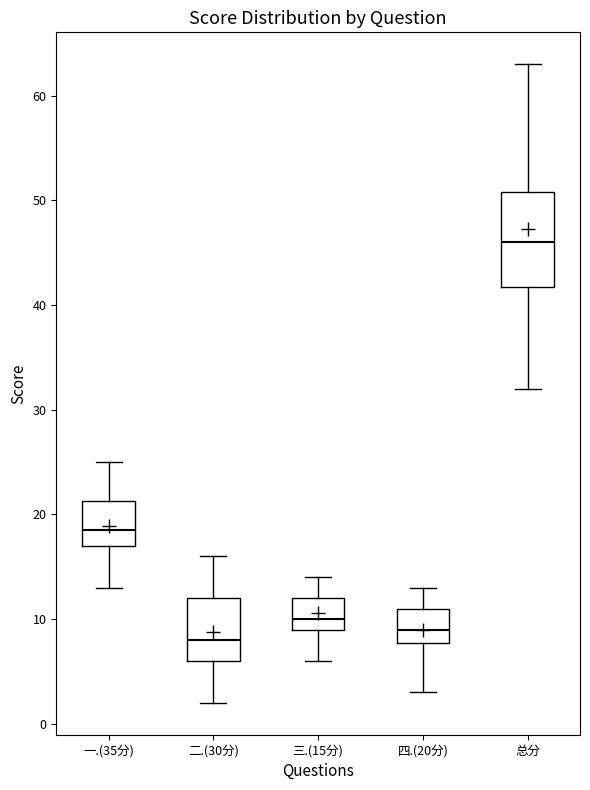

Reading left to right, read every box against the y-axis: the position of its median line, the range the box covers, and the ends of its whiskers. The values are not printed on the chart, so give them approximately, as read against the axis.

一.(35分): median 19, box 17 to 21, whiskers 13 to 25
二.(30分): median 8, box 6 to 12, whiskers 2 to 16
三.(15分): median 10, box 9 to 12, whiskers 6 to 14
四.(20分): median 9, box 8 to 11, whiskers 3 to 13
总分: median 46, box 42 to 51, whiskers 32 to 63